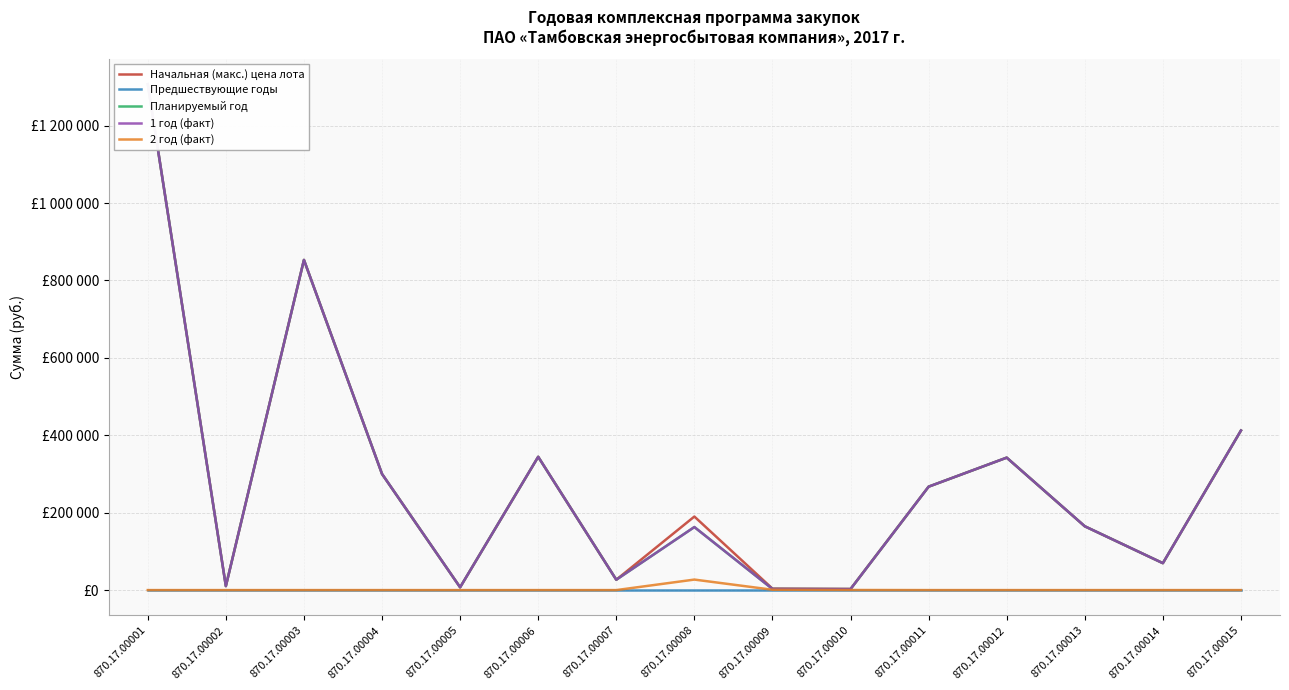

Is it true that 2 год (факт) equals 17269.2 at 870.17.00007?

False